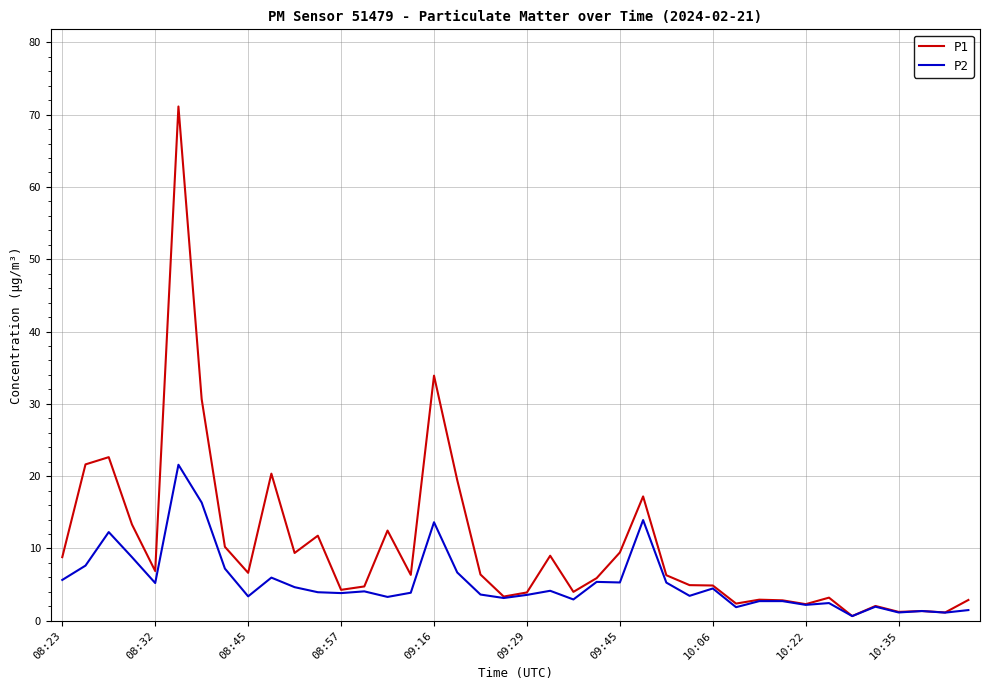

In P1, how many points are higher than both neighbors (excluding endpoints)?

12